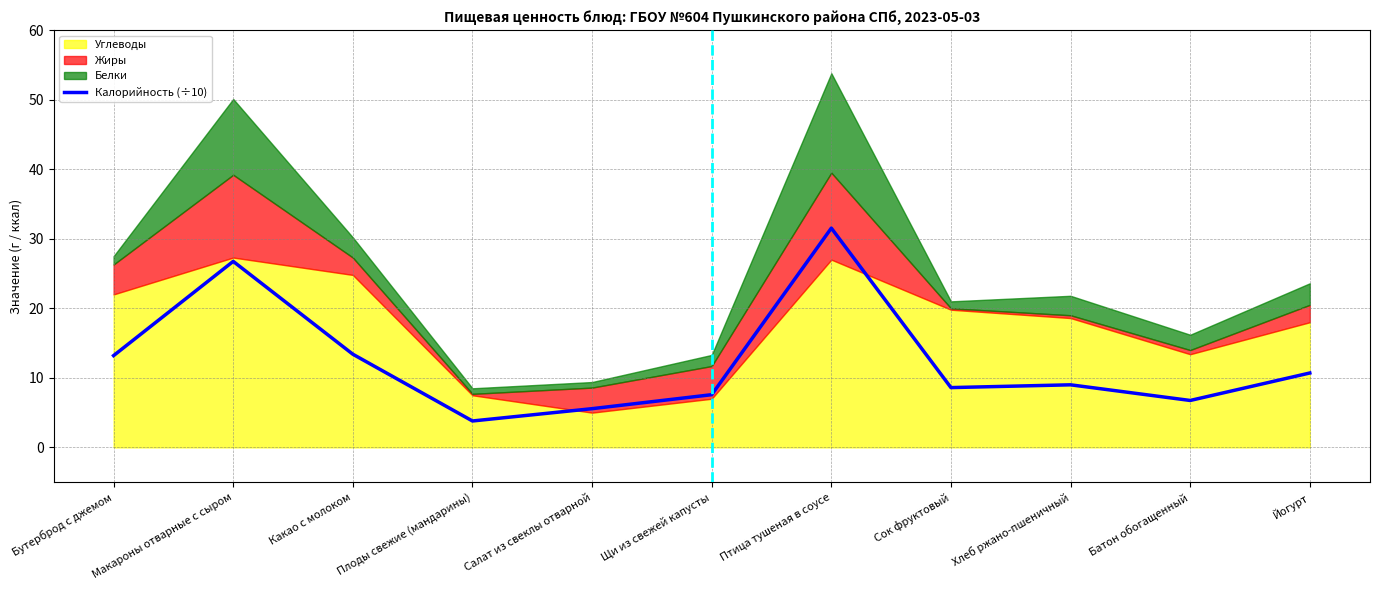

At which label does the data first exceed 9?

Бутерброд с джемом